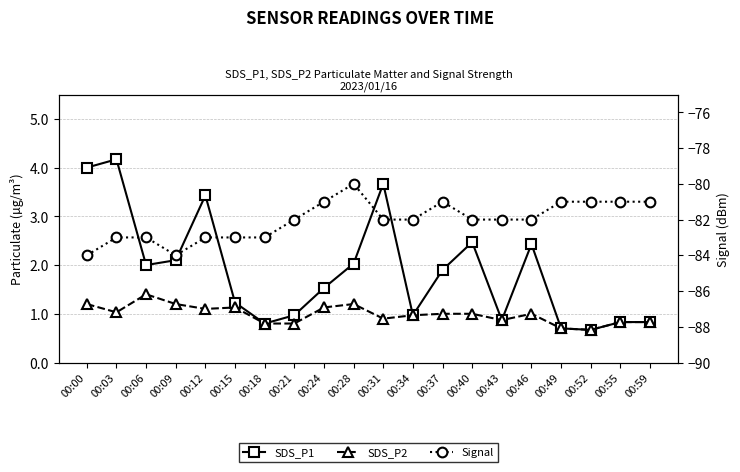

True or false: Signal and SDS_P1 cross at least once.

False